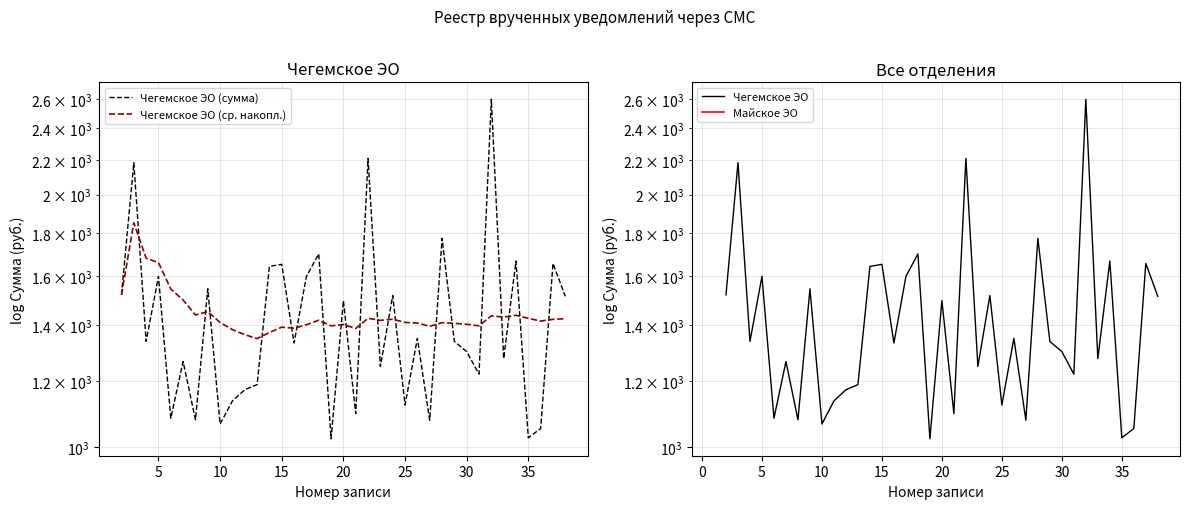

Which series has the largest total across all categories?

Чегемское ЭО (ср. накопл.)